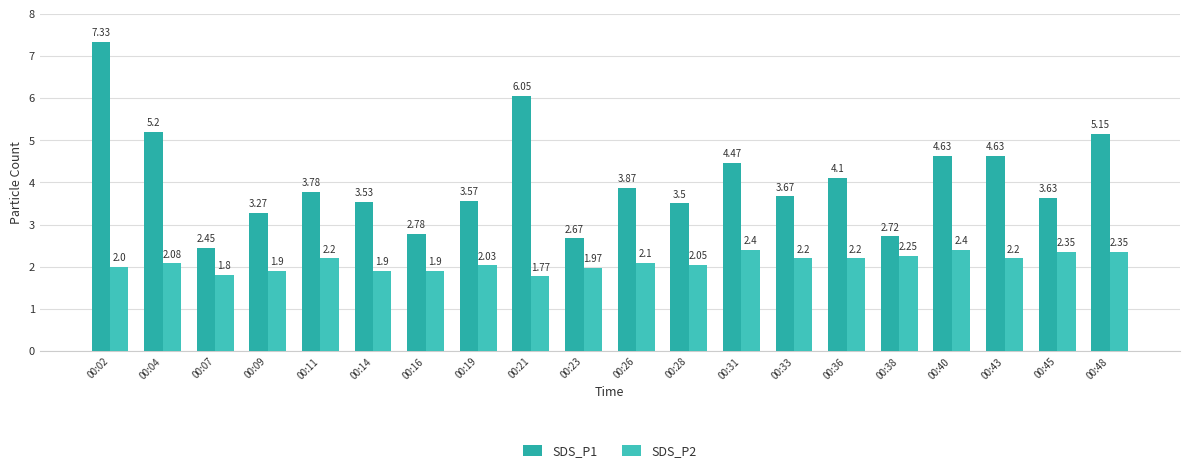

What is the value of the SDS_P2 bar at the 1st from the left?

2.0